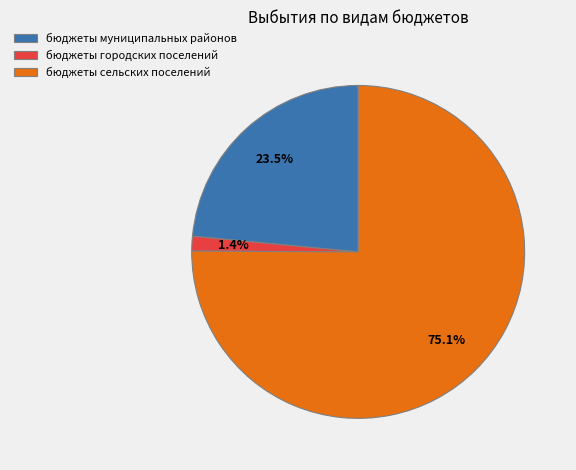

Which slice is the largest?

бюджеты сельских поселений